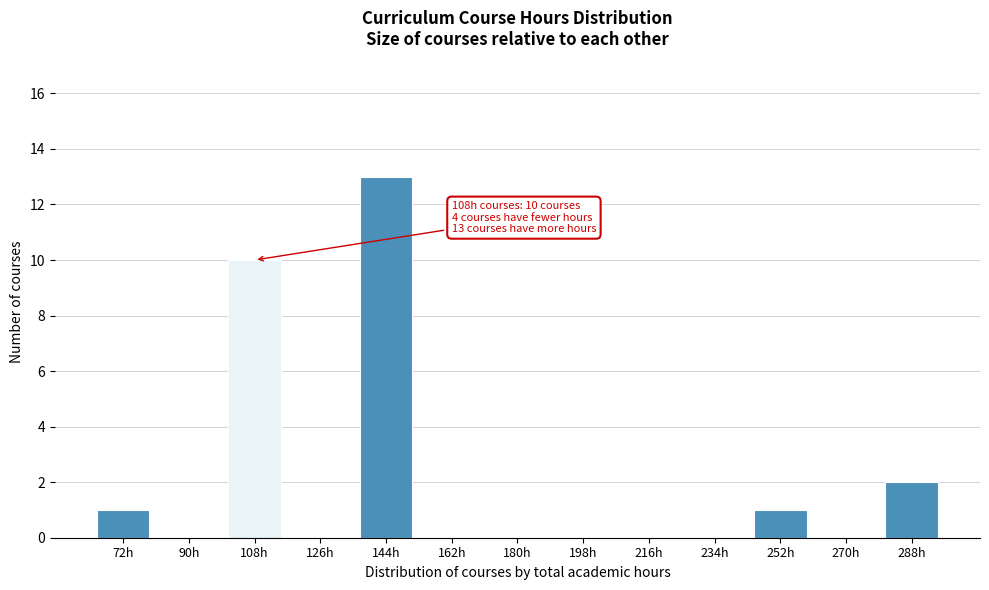

Reading left to right, list all the values displayed in this chart.

72h=1	90h=0	108h=10	126h=0	144h=13	162h=0	180h=0	198h=0	216h=0	234h=0	252h=1	270h=0	288h=2